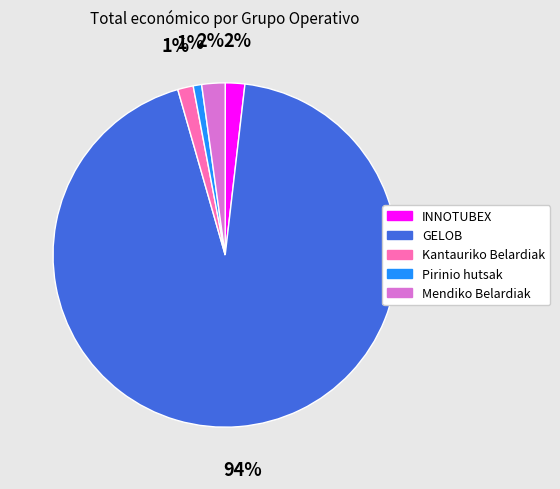

Combined, do Pirinio hutsak and INNOTUBEX account for over 50%?

No